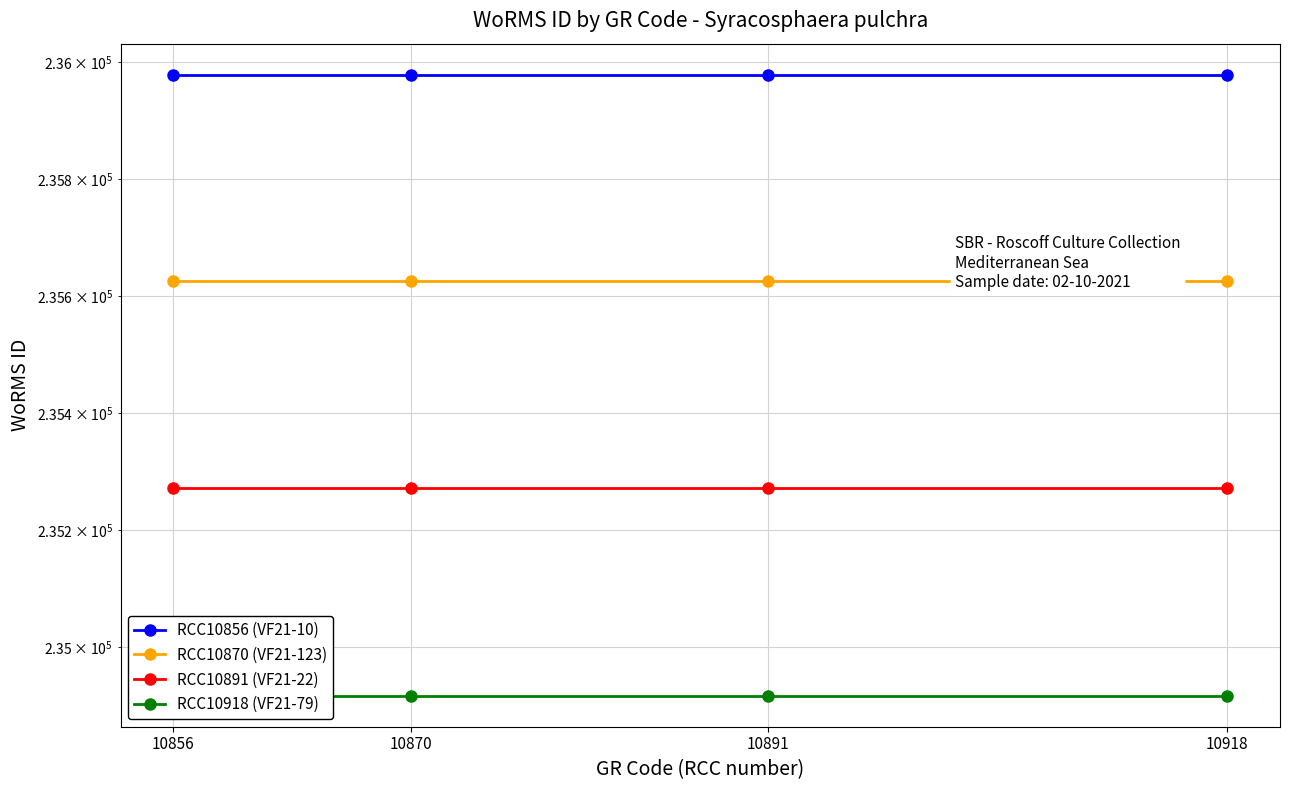

Which category has the highest value in the RCC10918 (VF21-79) series?

10856